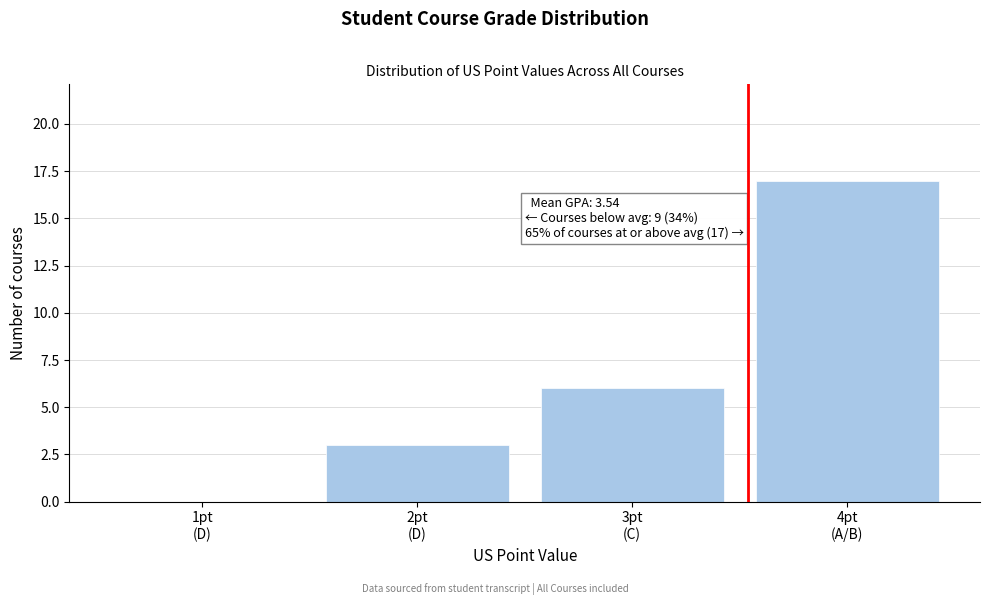

What is the sum of all values?

26